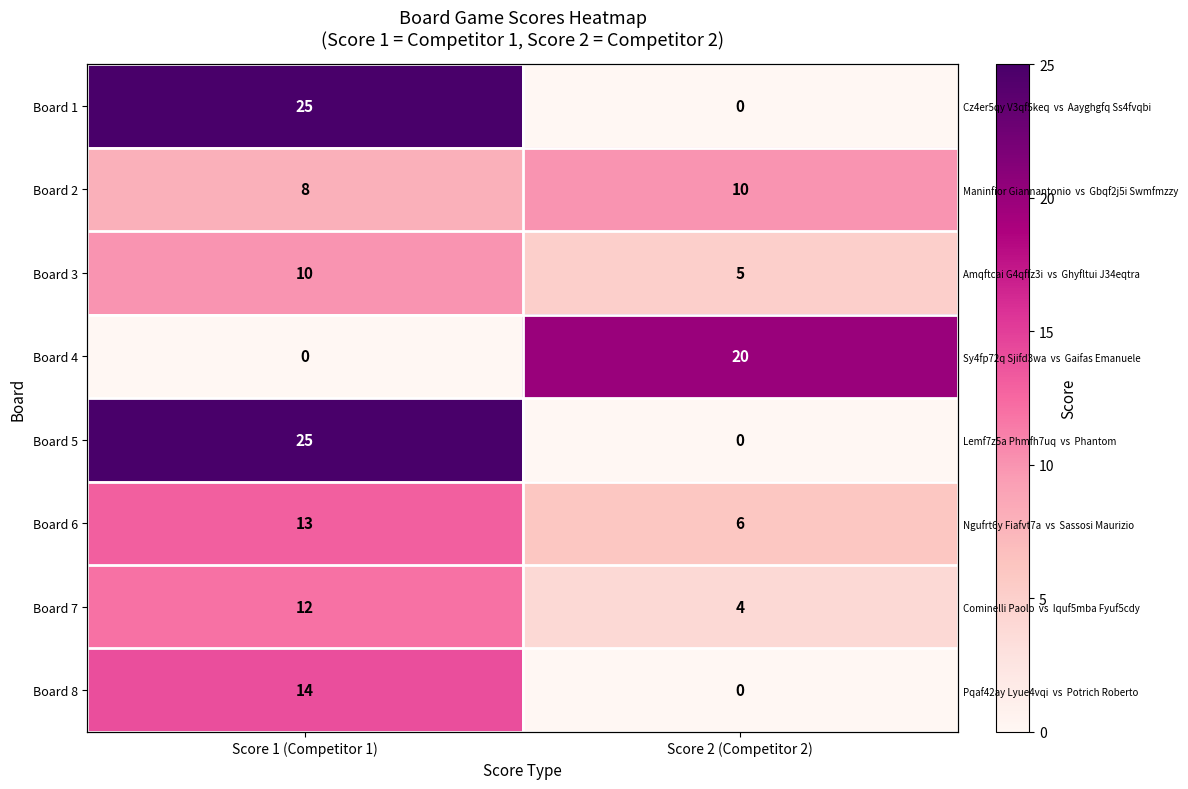

True or false: Board 4 has a value of 20 at Score 2 (Competitor 2).

True